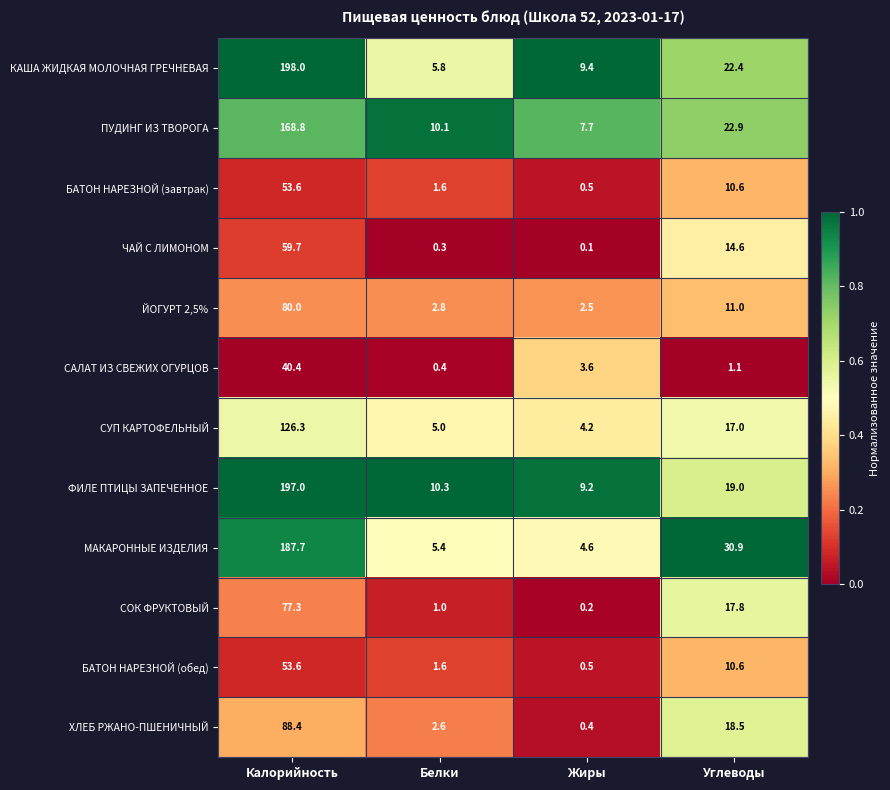

Which series has the largest range (max minus min)?

КАША ЖИДКАЯ МОЛОЧНАЯ ГРЕЧНЕВАЯ